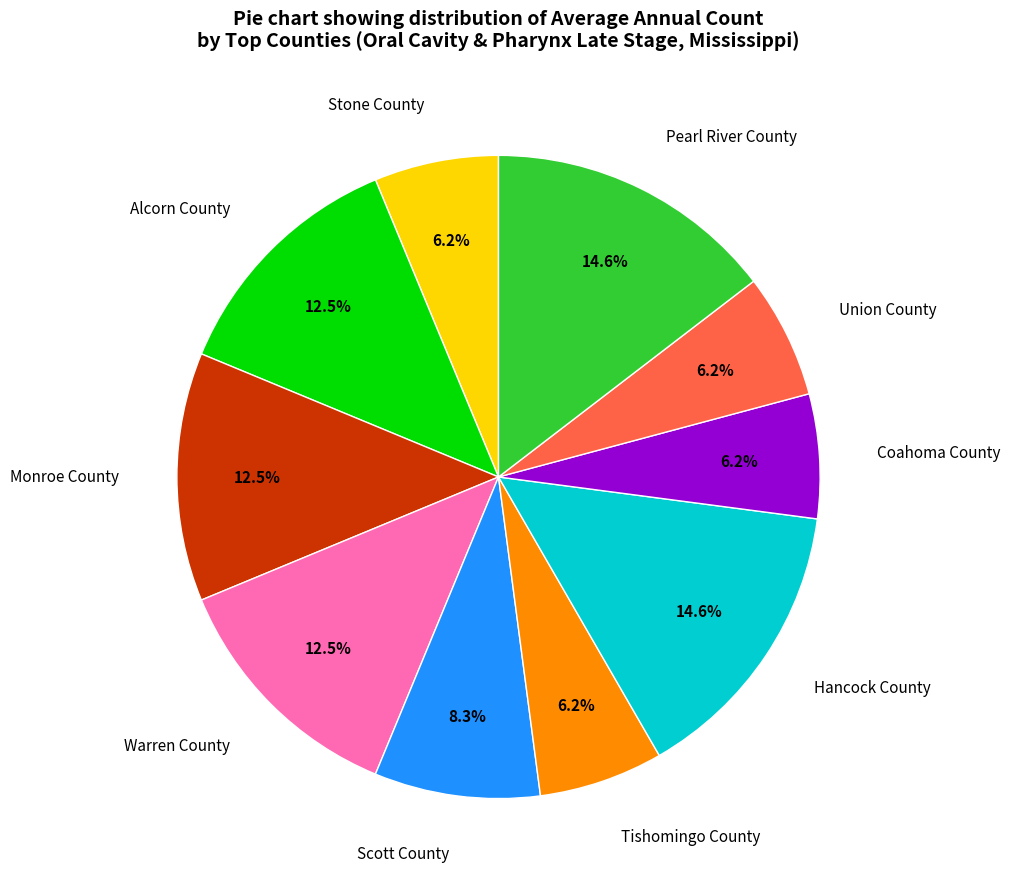

What percentage is NOT represented by Scott County?

91.7%